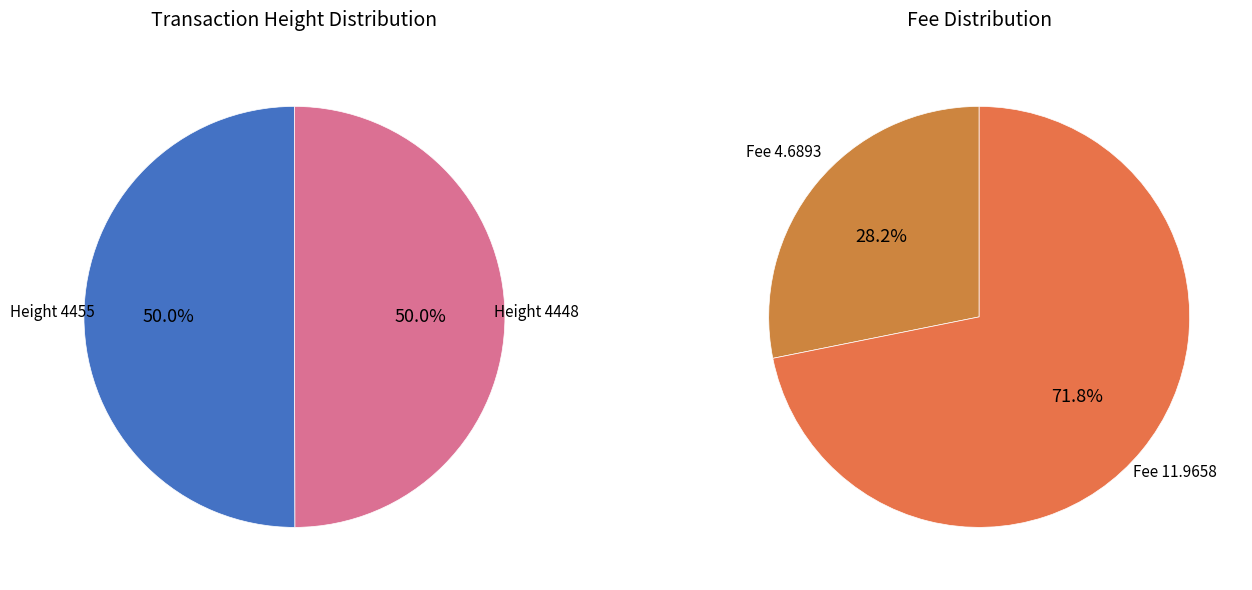

What is the majority slice?

4455